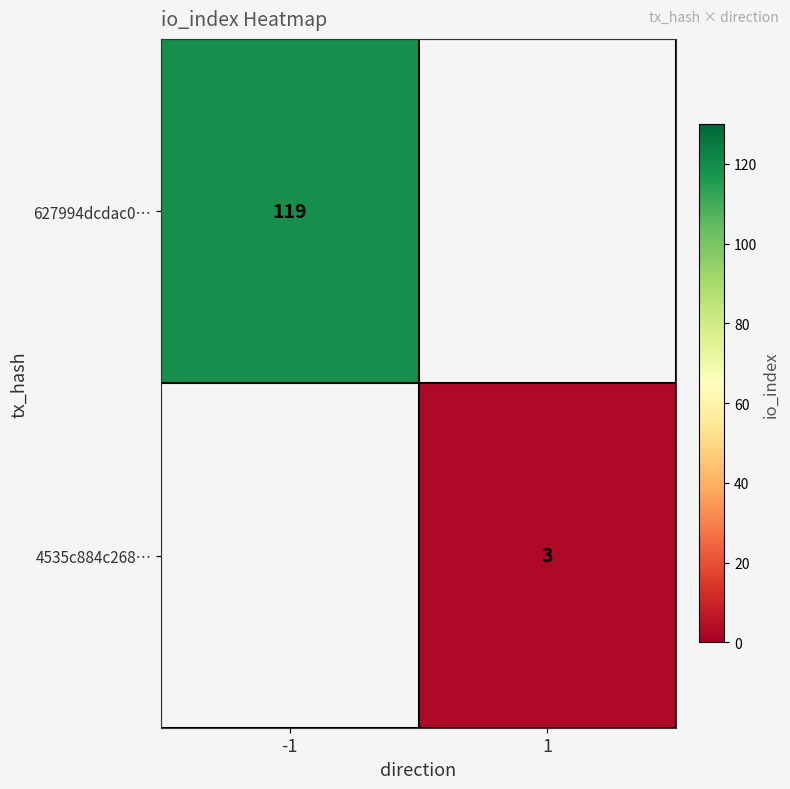

The 4535c884c268… series shows 1 at 1. True or false?

False